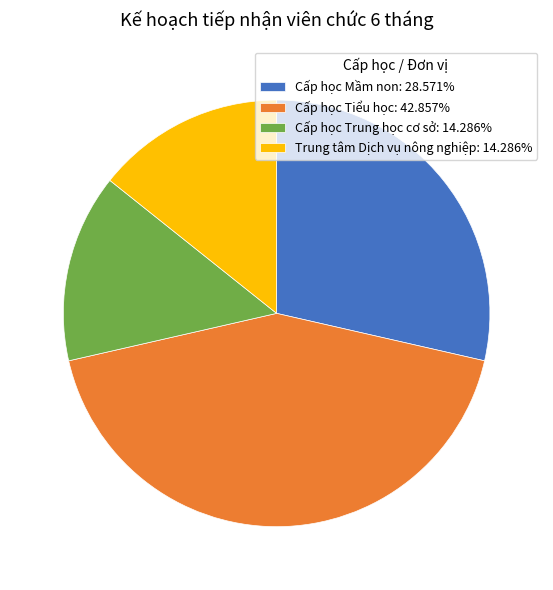

Approximately how many times larger is the value at Cấp học Tiểu học compared to Cấp học Trung học cơ sở?

3.0